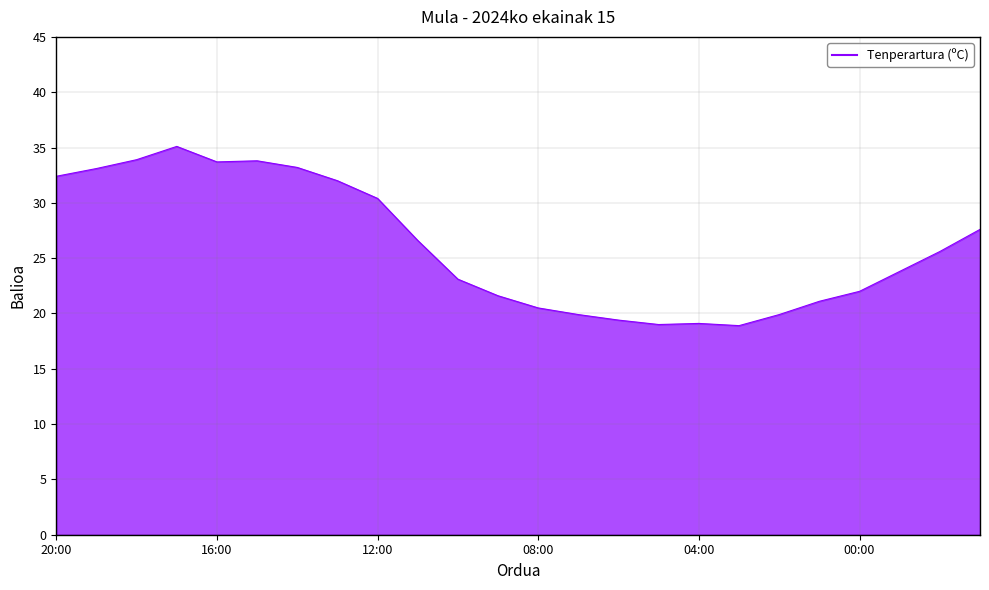

How many points are lower than both their immediate neighbors (excluding endpoints)?

3